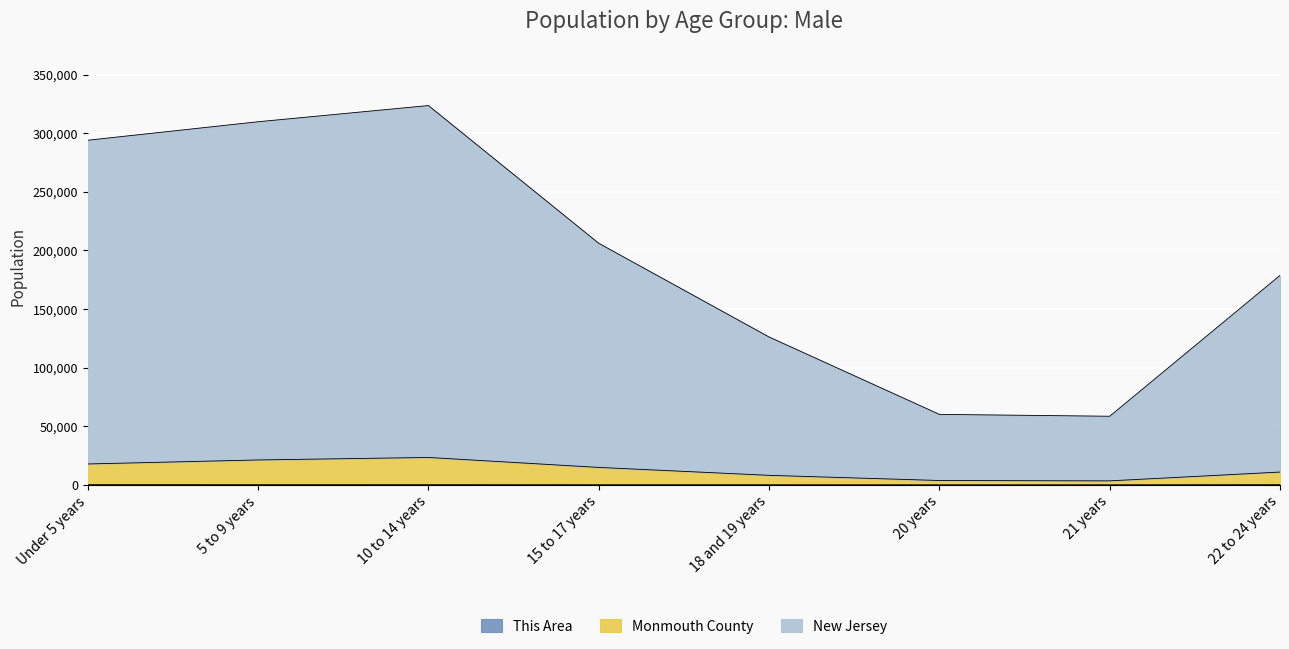

What is the difference between the New Jersey values at 20 years and 10 to 14 years?

263538